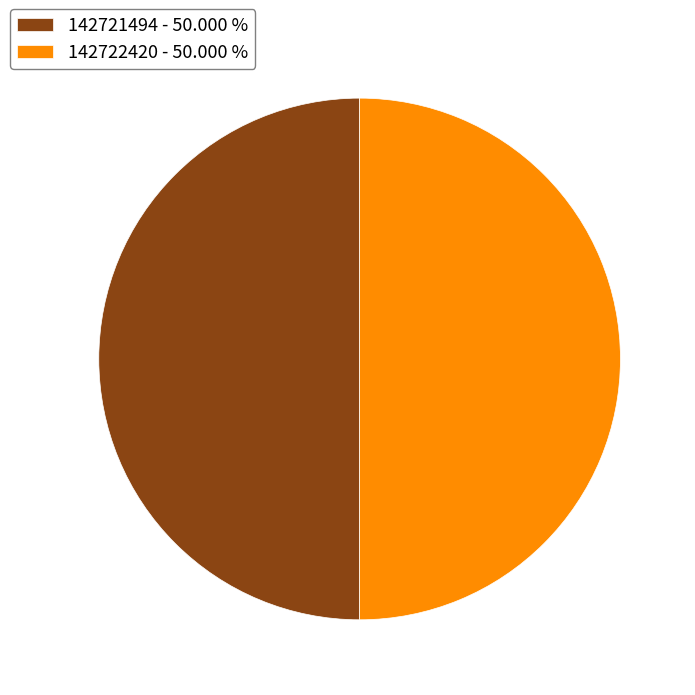

Combined, do 142722420 - 50.000 % and 142721494 - 50.000 % account for over 50%?

Yes